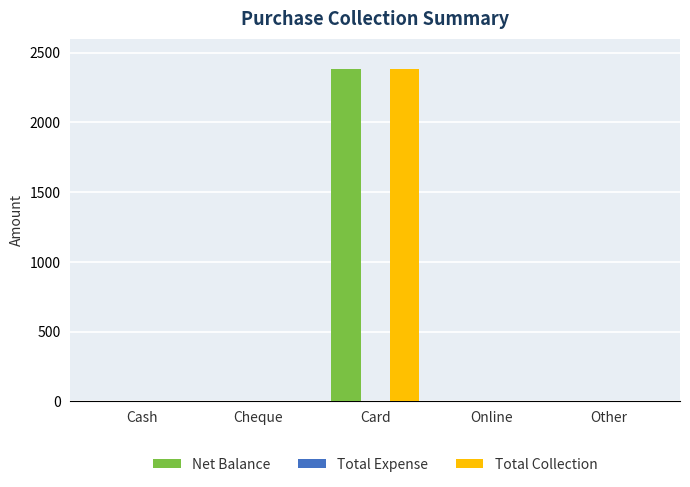

What is the maximum value for Net Balance?

2380